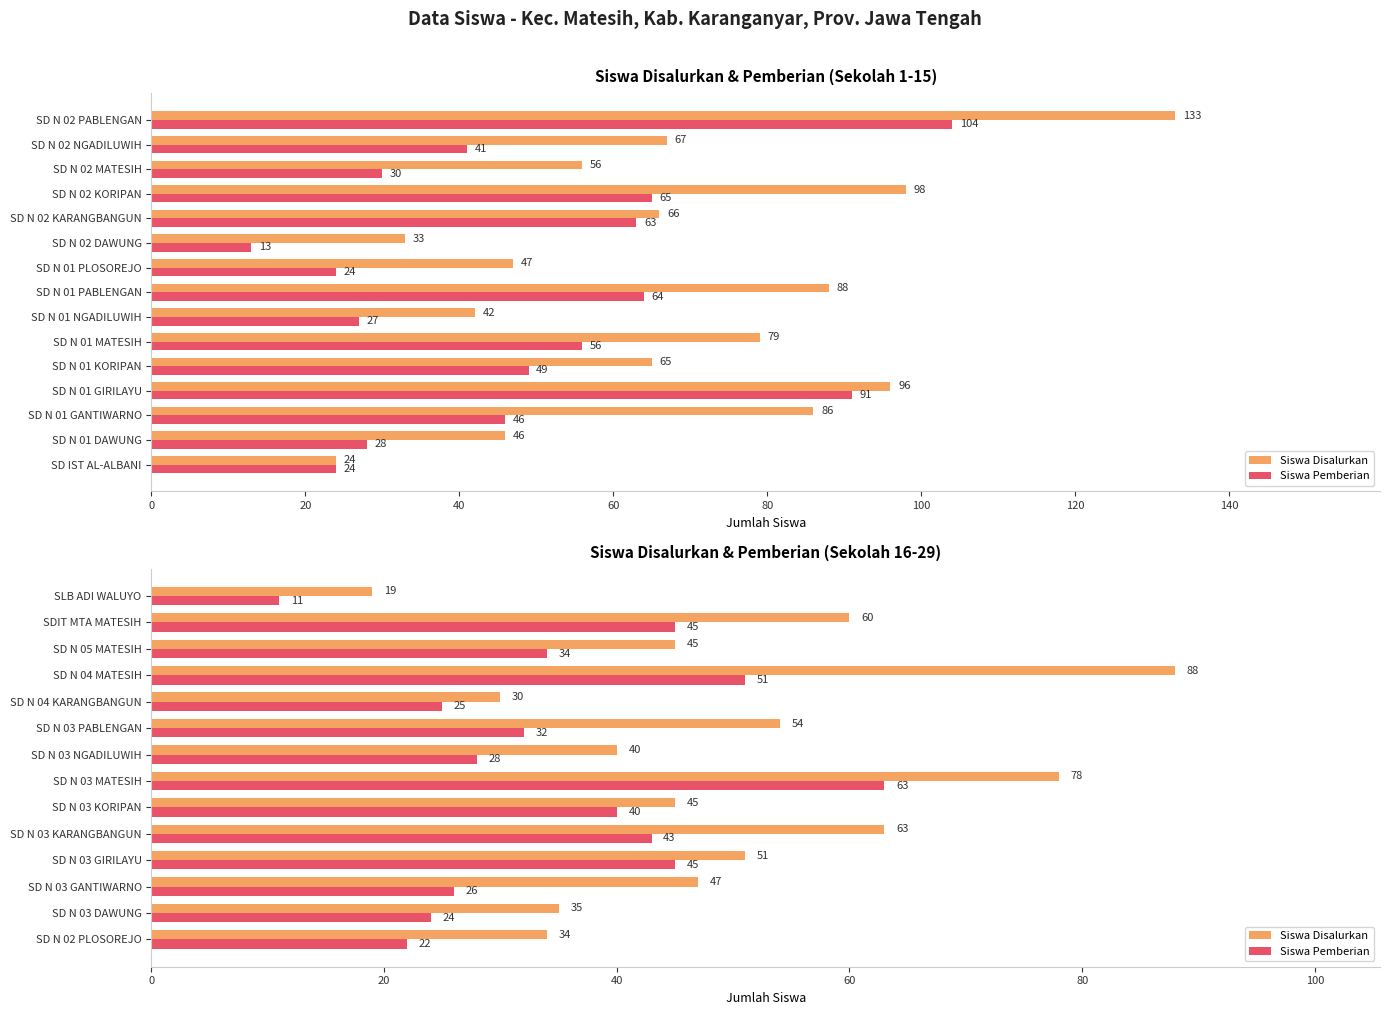

What is the difference between the maximum and minimum values in the Siswa Disalurkan series?

69